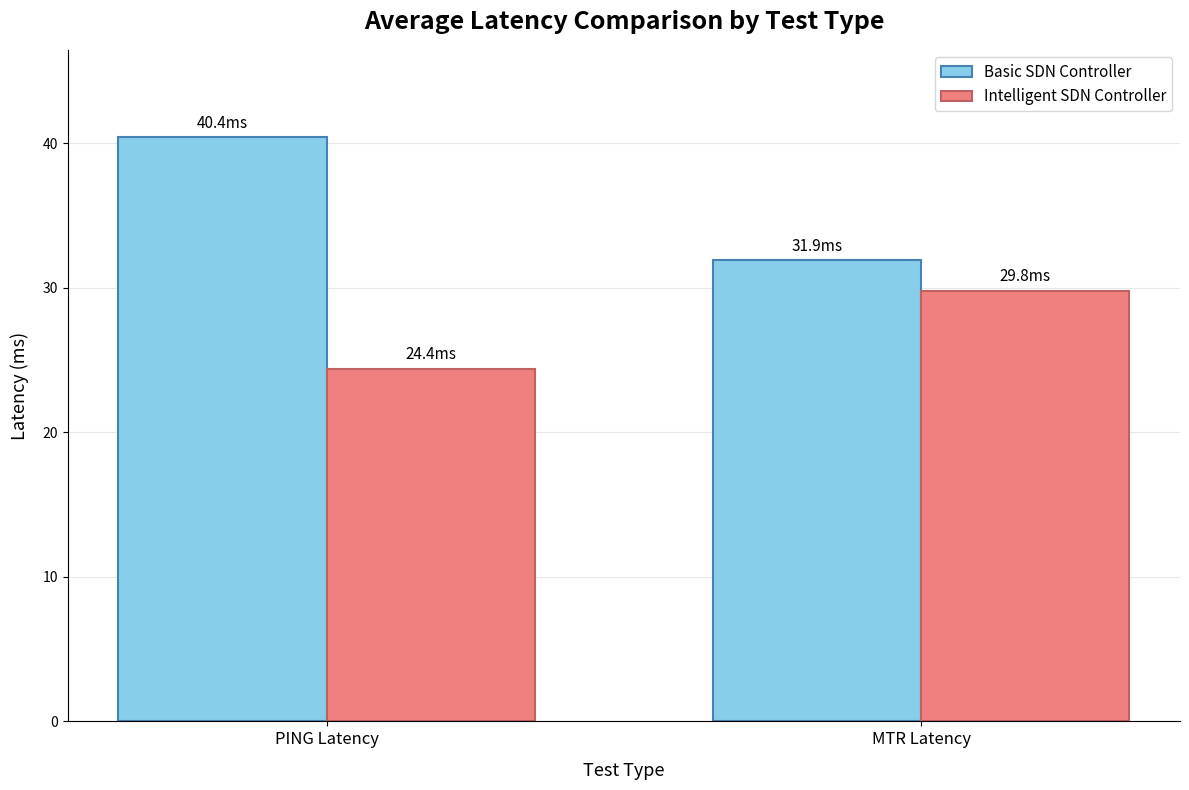

At which label is Intelligent SDN Controller closest to 27?

PING Latency